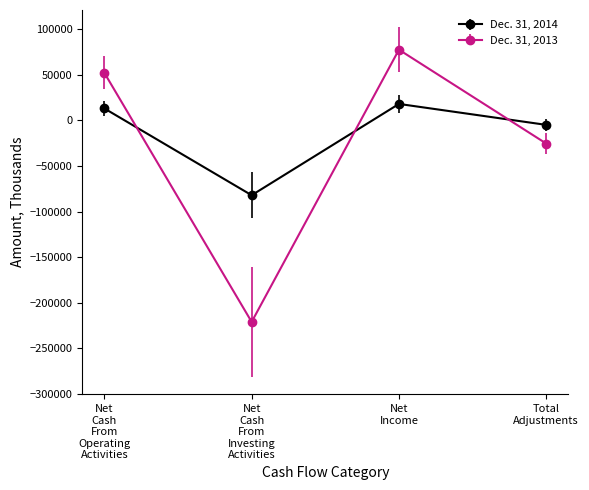

What is the maximum value for Dec. 31, 2013?

77509